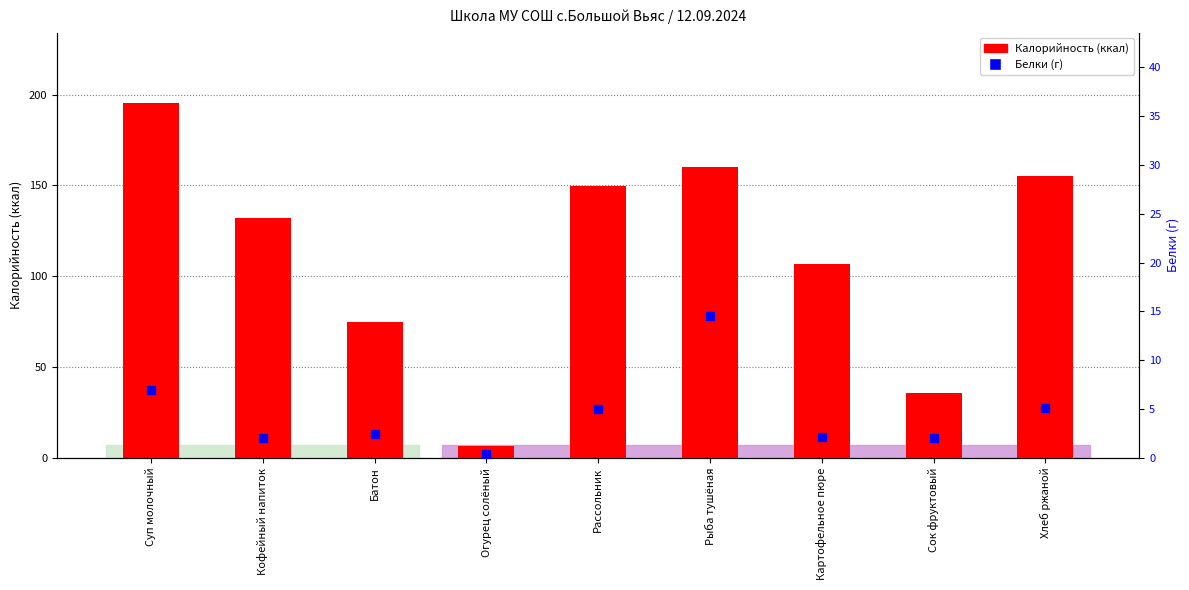

Which series has the largest total across all categories?

Калорийность